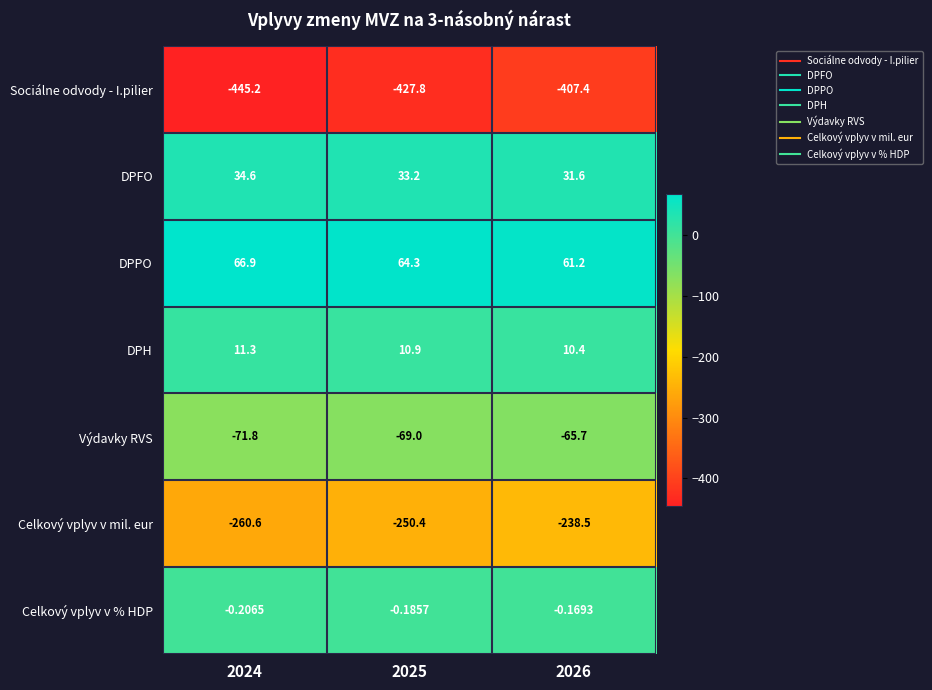

Which series has the largest total across all categories?

DPPO